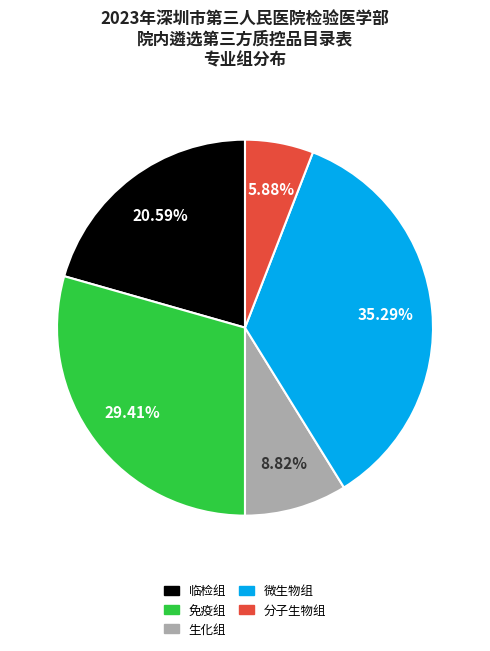

Which category has the biggest portion of the pie?

微生物组